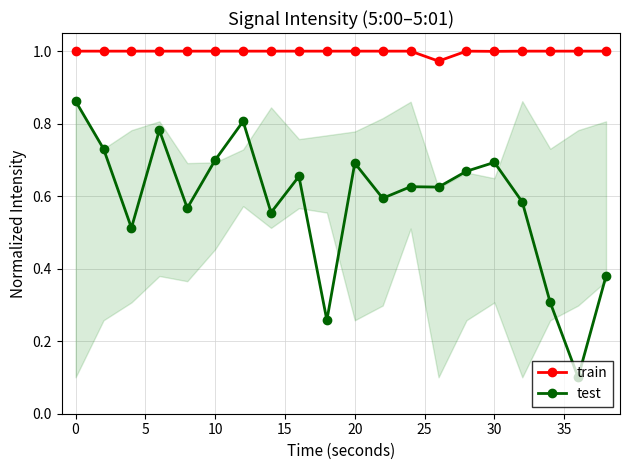

Which series has the largest total across all categories?

train